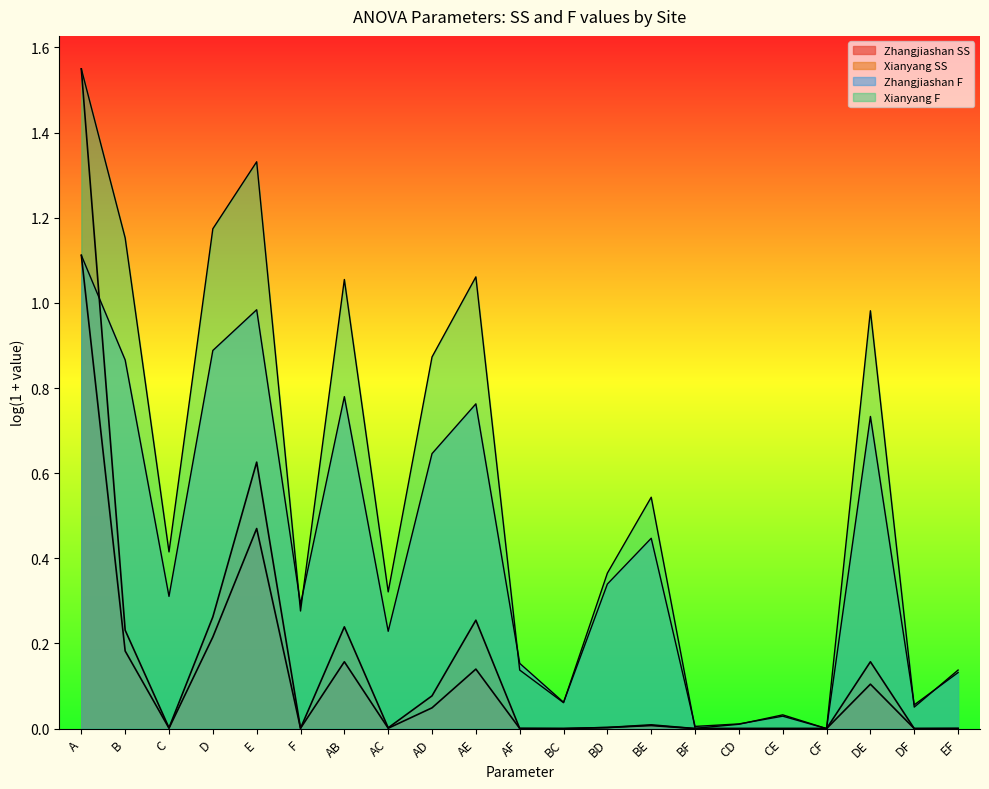

Count the number of categories in the chart.

21